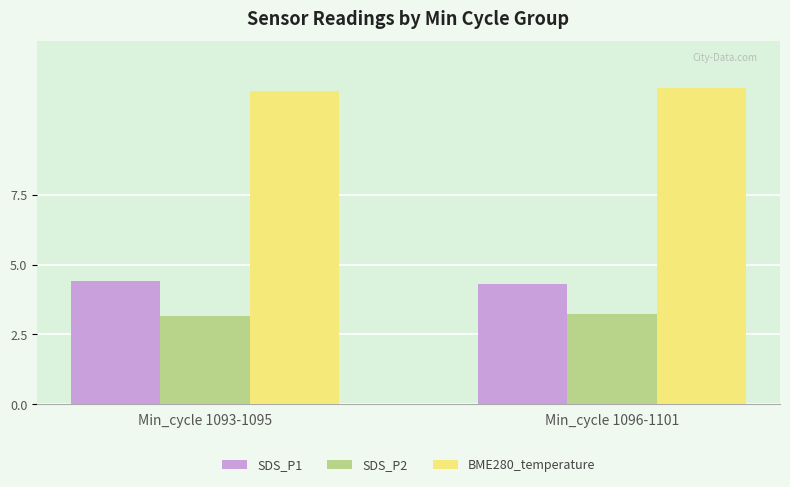

What is the difference between the SDS_P2 values at Min_cycle 1093-1095 and Min_cycle 1096-1101?

0.1